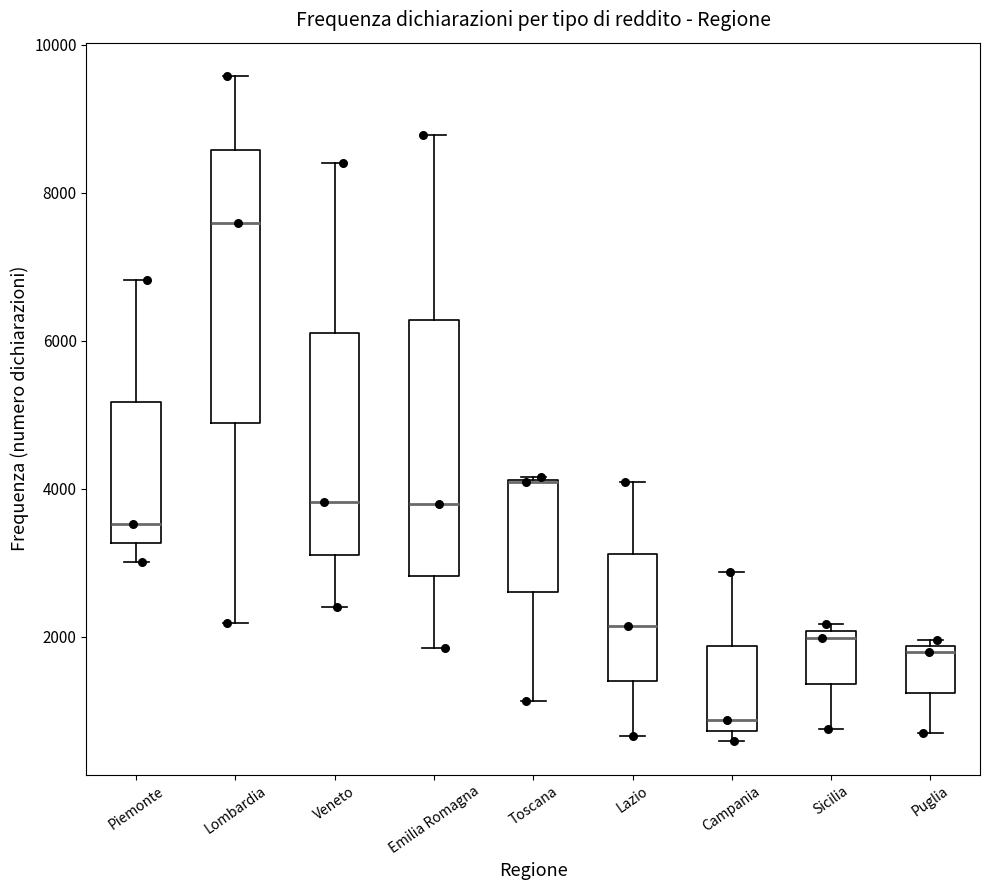

Which box is the tallest, from its lower edge to its upper edge?

Lombardia